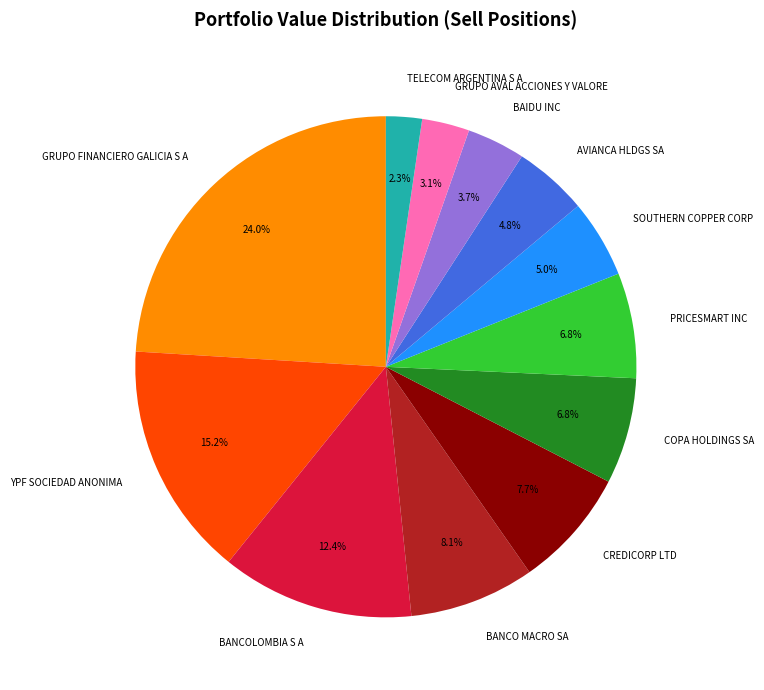

Combined, do TELECOM ARGENTINA S A and AVIANCA HLDGS SA account for over 50%?

No